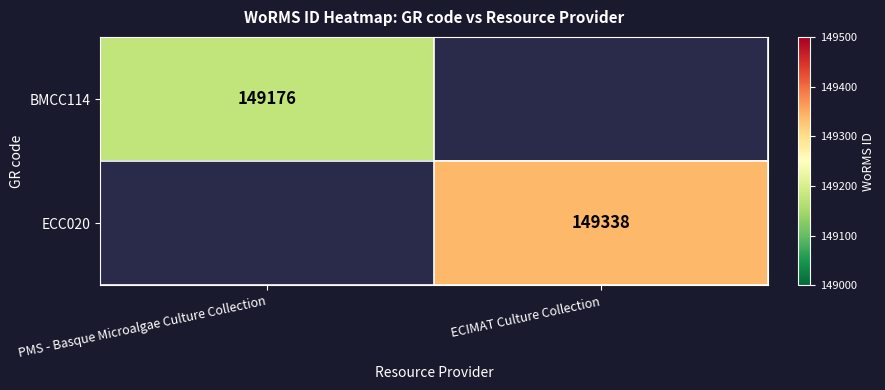

At how many categories does at least one series exceed 149278?

1